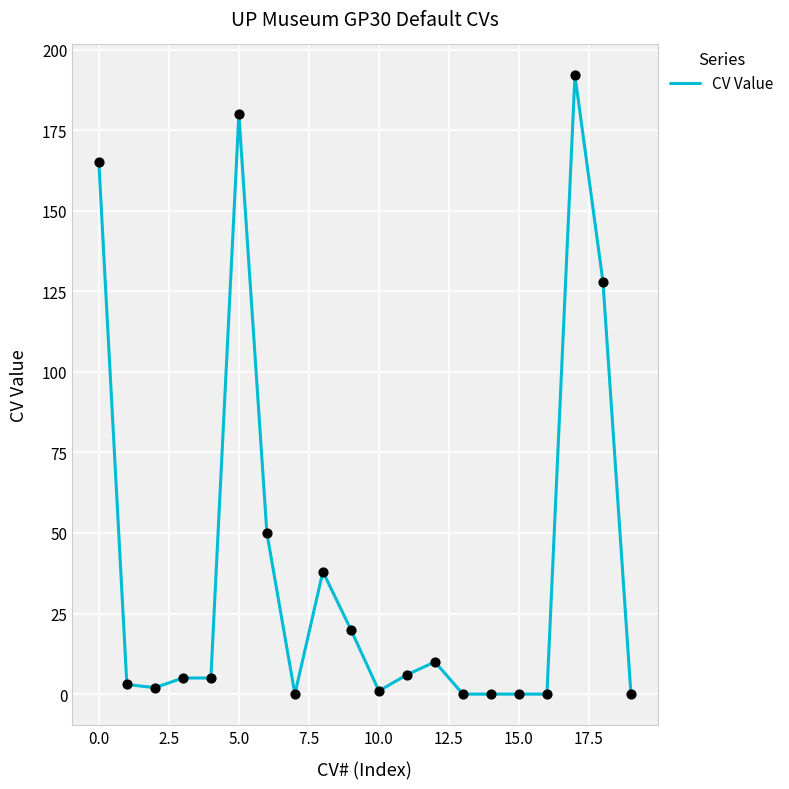

What is the greatest value displayed?

192